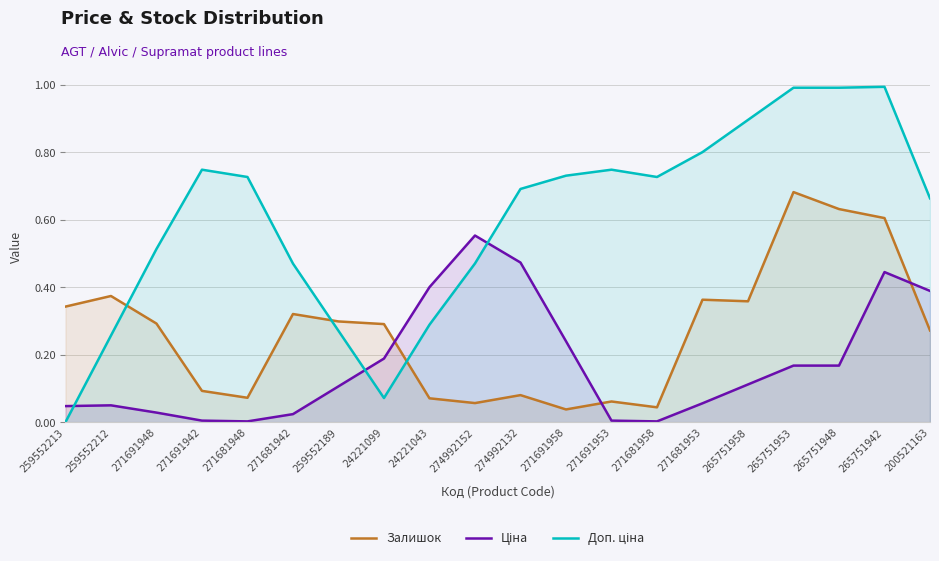

True or false: Залишок has more than 1 points higher than both neighbors.

True